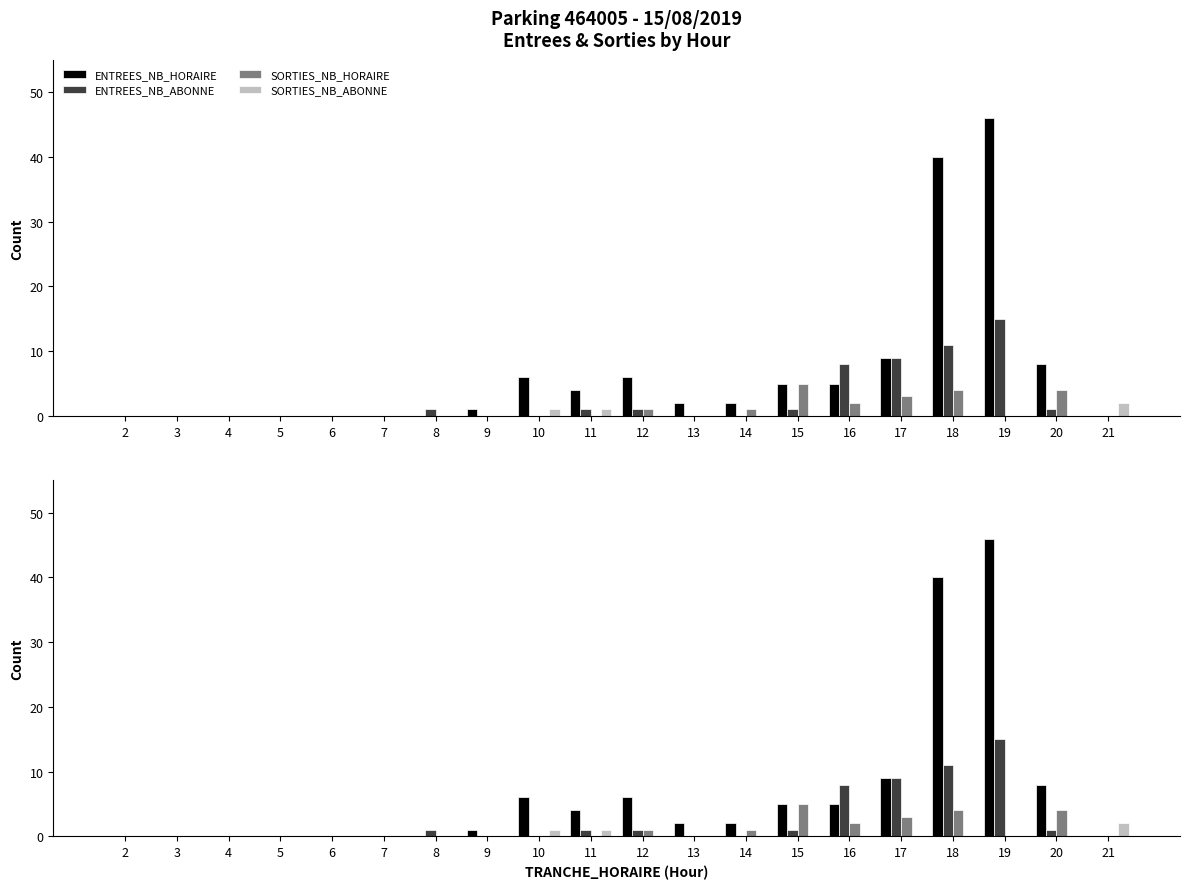

What is the value of the SORTIES_NB_HORAIRE bar at the 14th from the left?

5